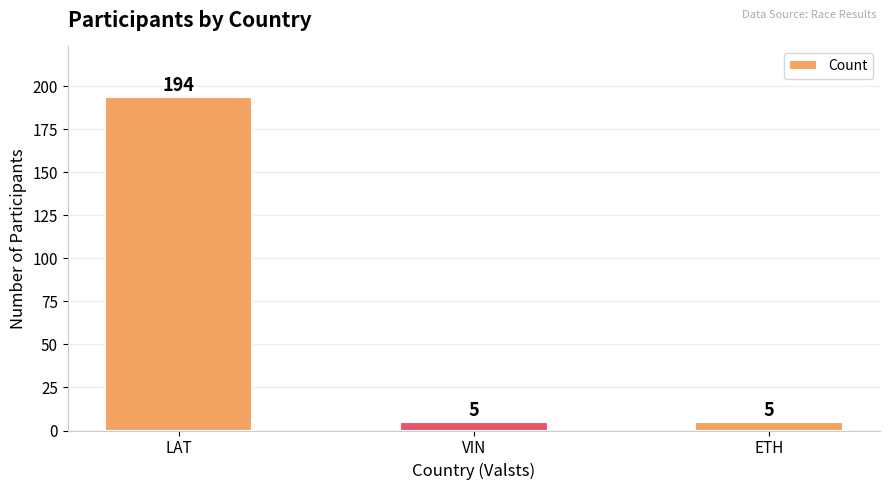

How many distinct data groups are displayed?

1